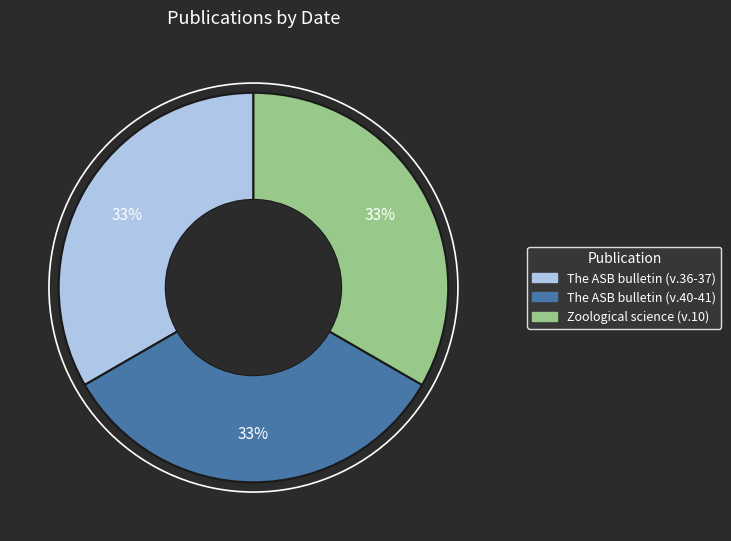

How many segments does this pie chart have?

3